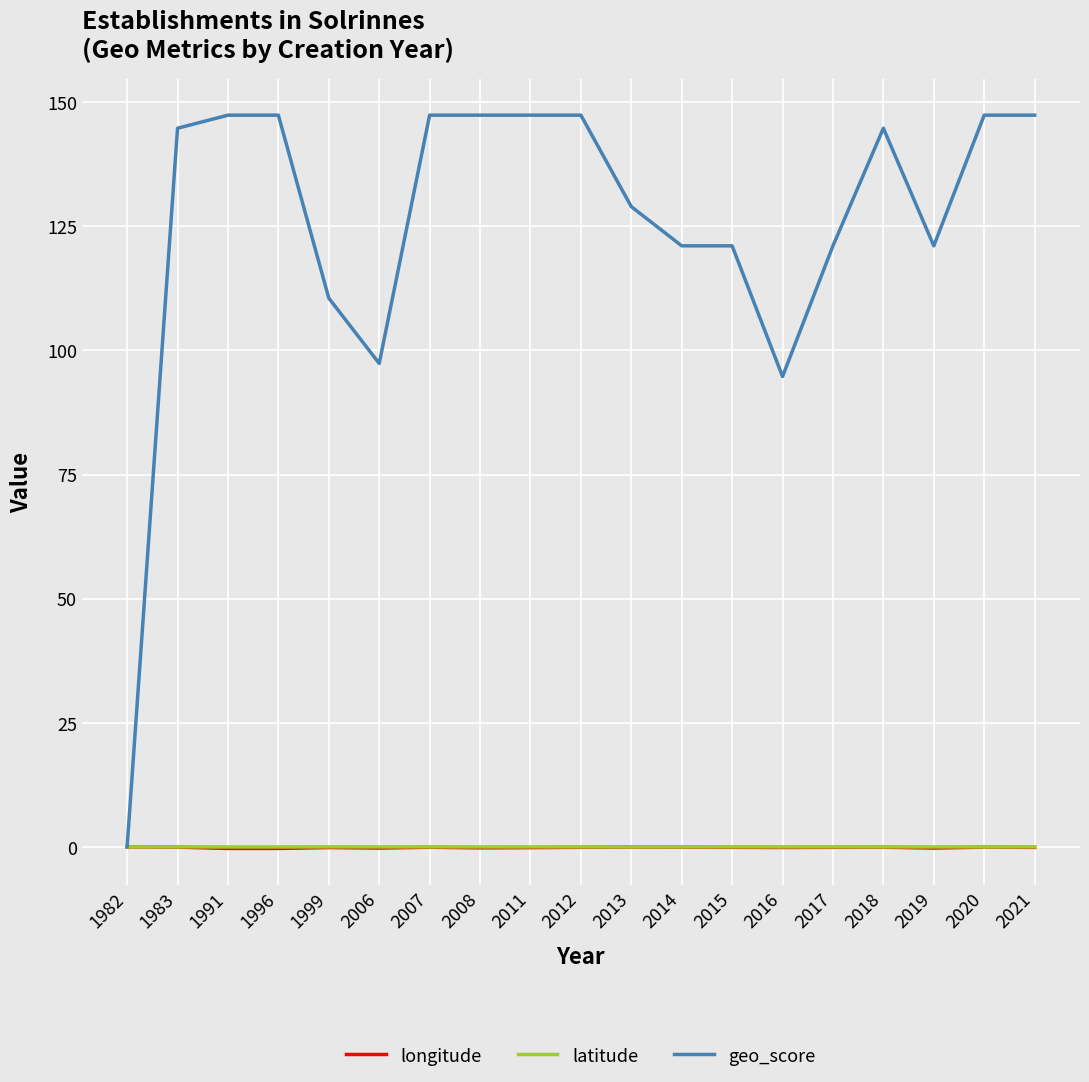

What is the highest value of the geo_score series?

147.4